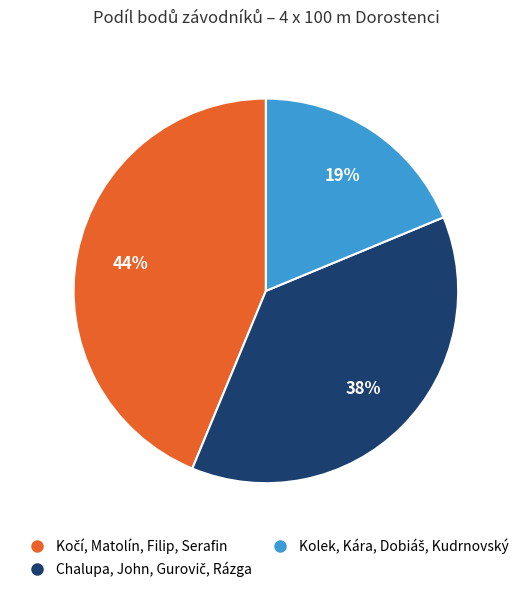

To the nearest percent, what is the average slice percentage?

33%